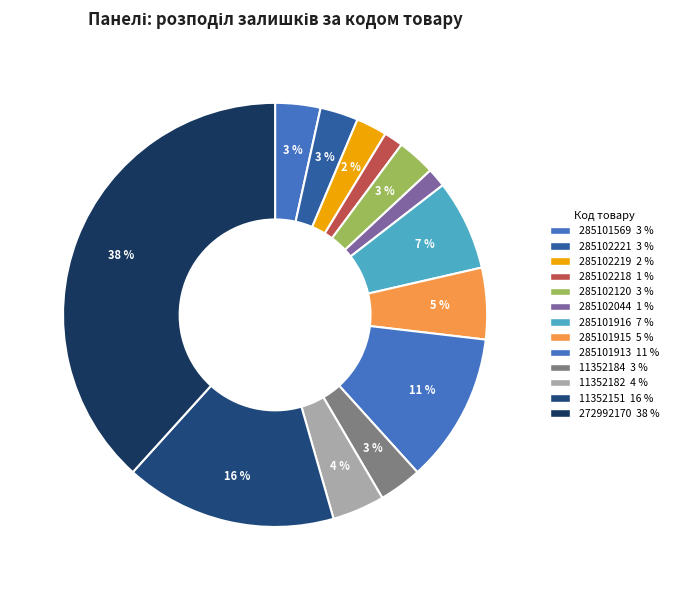

Which slice is the smallest?

285102218